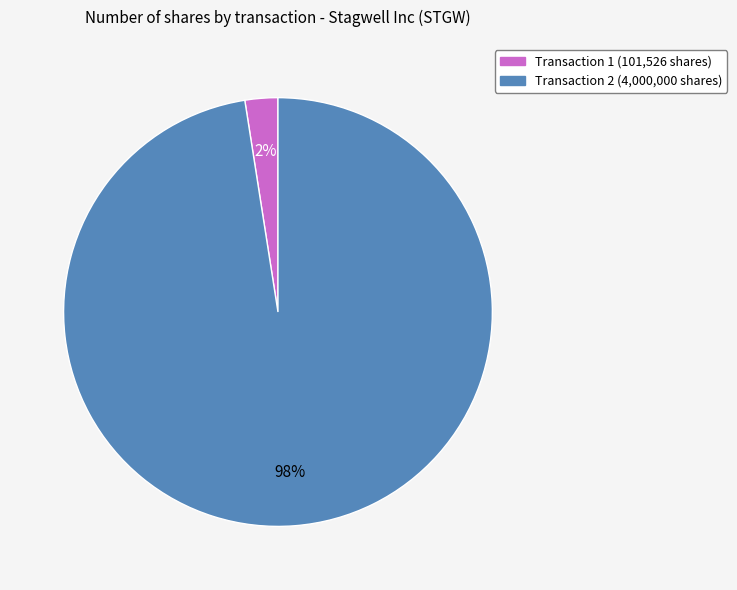

To the nearest percent, what is the average slice percentage?

50%